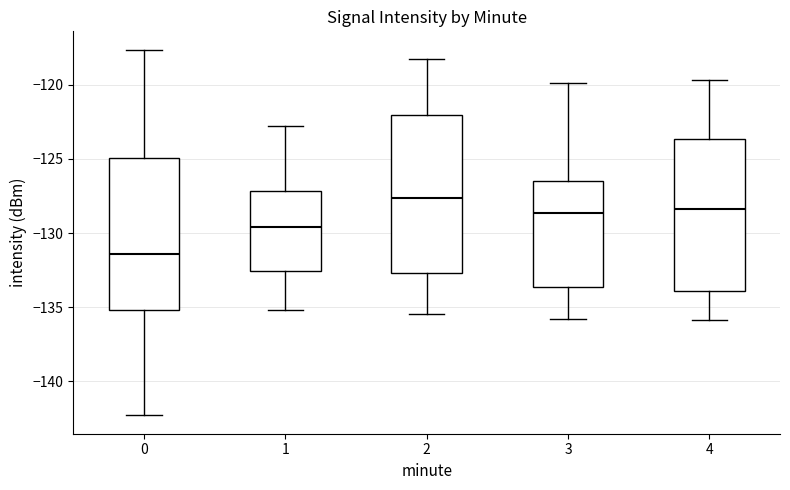

Reading left to right, read every box against the y-axis: the position of its median line, the range the box covers, and the ends of its whiskers. The values are not printed on the chart, so give them approximately, as read against the axis.

0: median -131.5, box -135.0 to -125.0, whiskers -142.5 to -117.5
1: median -129.5, box -132.5 to -127.0, whiskers -135.0 to -123.0
2: median -127.5, box -132.5 to -122.0, whiskers -135.5 to -118.0
3: median -128.5, box -133.5 to -126.5, whiskers -136.0 to -120.0
4: median -128.5, box -134.0 to -123.5, whiskers -136.0 to -119.5